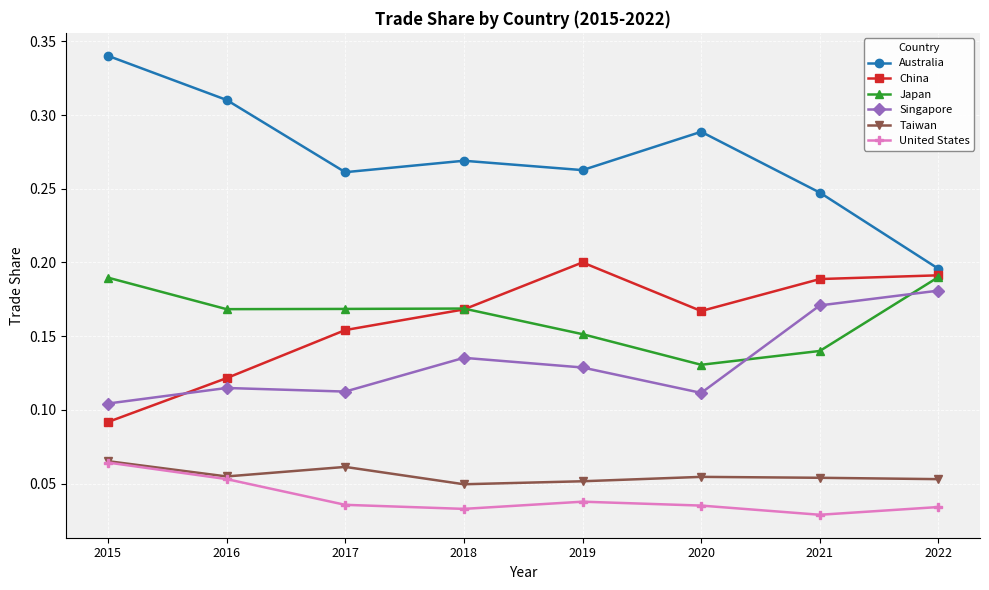

What are all the series names shown in the legend?

Australia, China, Japan, Singapore, Taiwan, United States